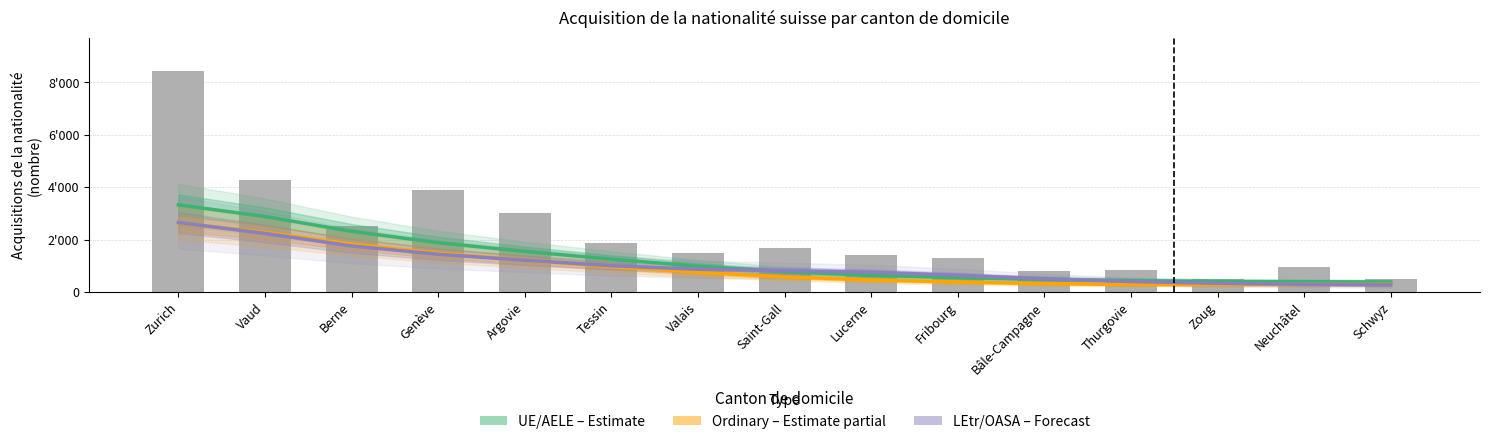

What position from the right is Berne?

13